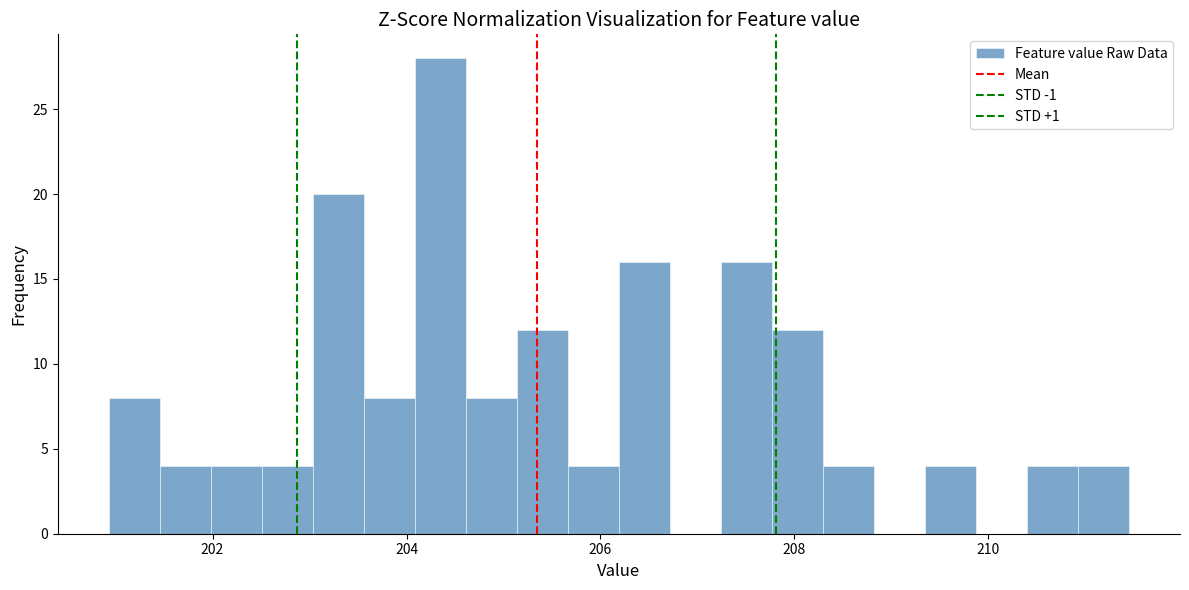

Read against the x-axis, roughly where is the centre of the tallest bar?

204.4